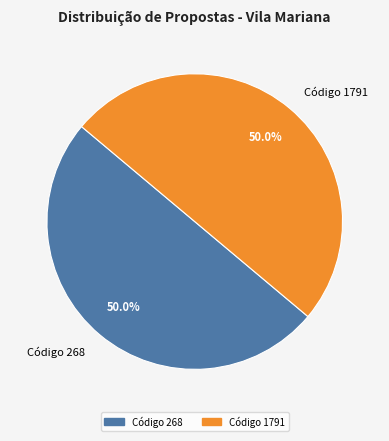

What is the total percentage of Código 268 and Código 1791?

100.0%